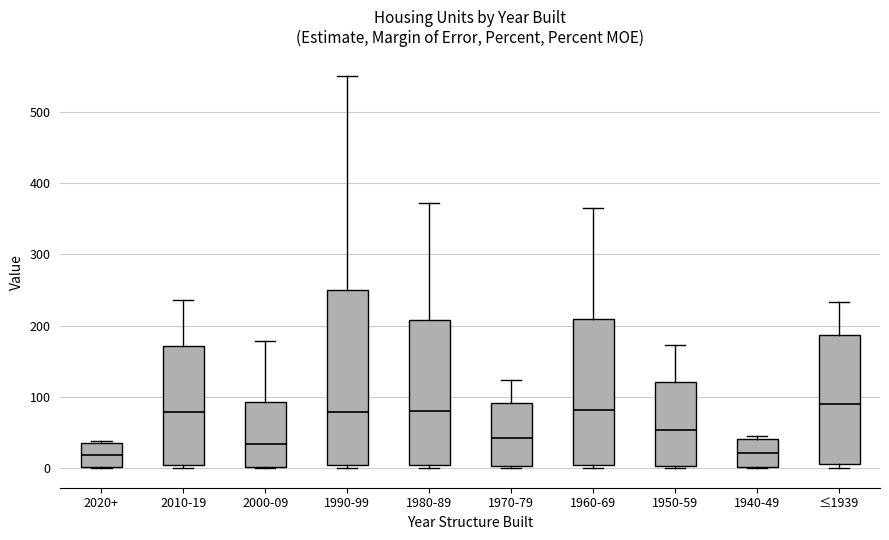

Reading left to right, read every box against the y-axis: the position of its median line, the range the box covers, and the ends of its whiskers. The values are not printed on the chart, so give them approximately, as read against the axis.

2020+: median 20, box 0 to 40, whiskers 0 to 40
2010-19: median 80, box 0 to 170, whiskers 0 (just below the box's lower edge) to 240
2000-09: median 30, box 0 to 90, whiskers 0 to 180
1990-99: median 80, box 10 to 250, whiskers 0 to 550
1980-89: median 80, box 10 to 210, whiskers 0 to 370
1970-79: median 40, box 0 to 90, whiskers 0 to 120
1960-69: median 80, box 0 to 210, whiskers 0 (just below the box's lower edge) to 370
1950-59: median 50, box 0 to 120, whiskers 0 (just below the box's lower edge) to 170
1940-49: median 20, box 0 to 40, whiskers 0 to 50
≤1939: median 90, box 10 to 190, whiskers 0 to 230